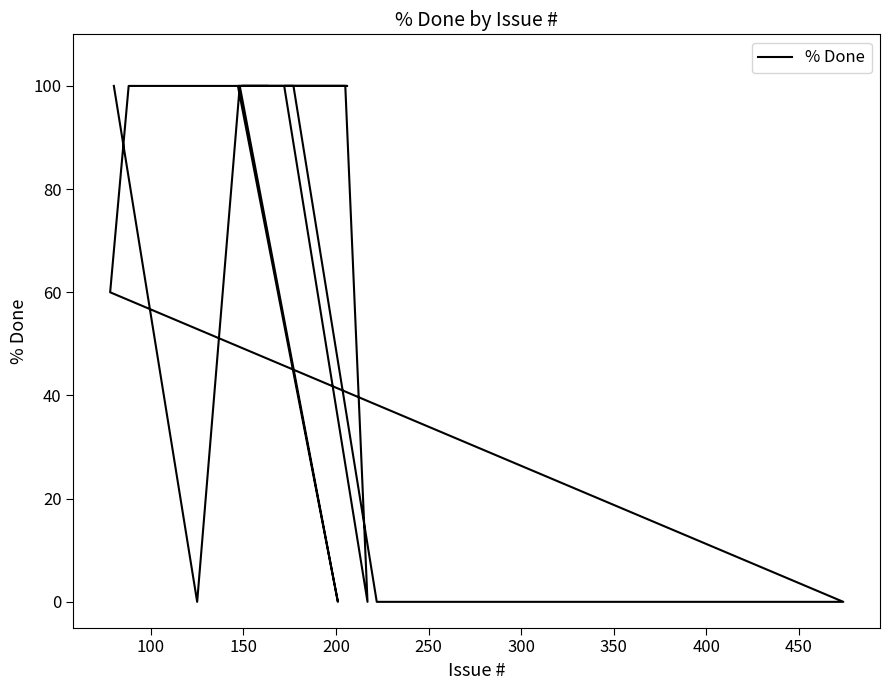

At which category does the chart reach its minimum across all series?

250